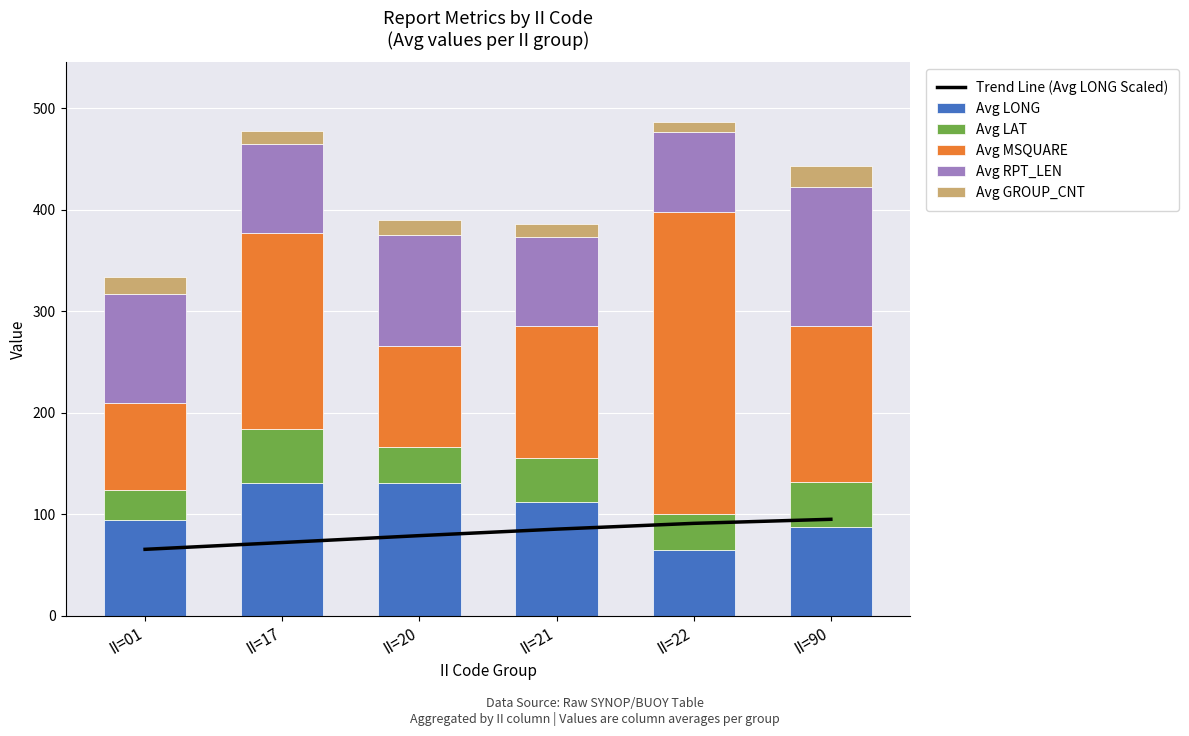

At which category is the sum across all series the highest?

II=22